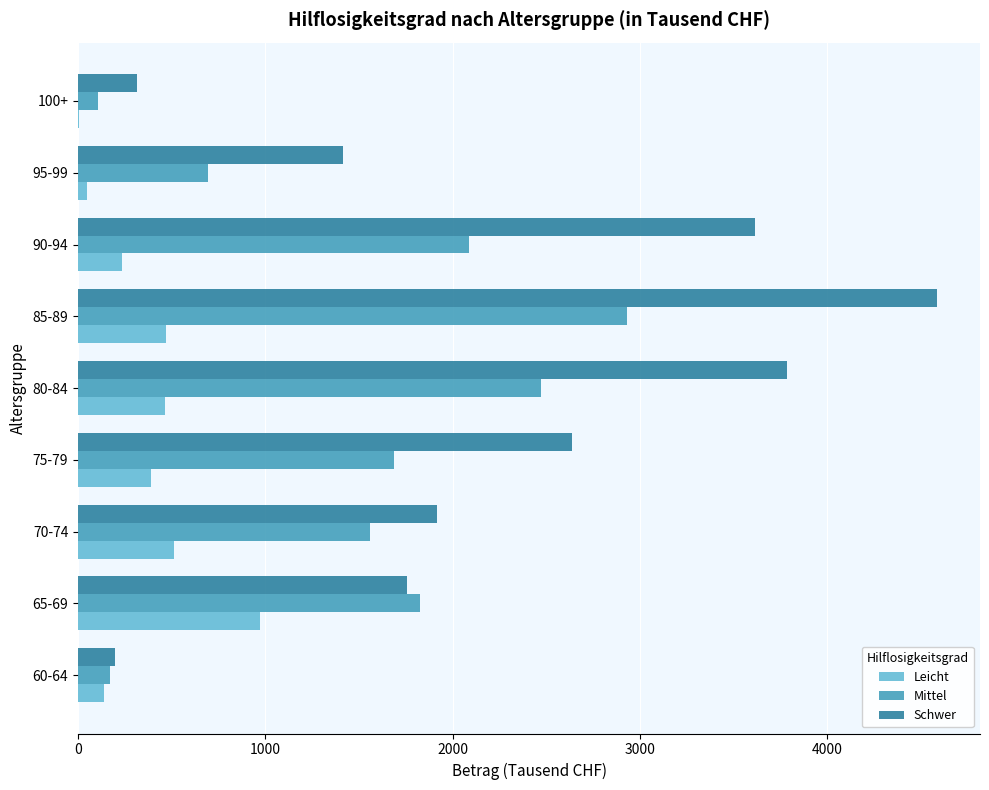

At which category is the sum across all series the highest?

85-89